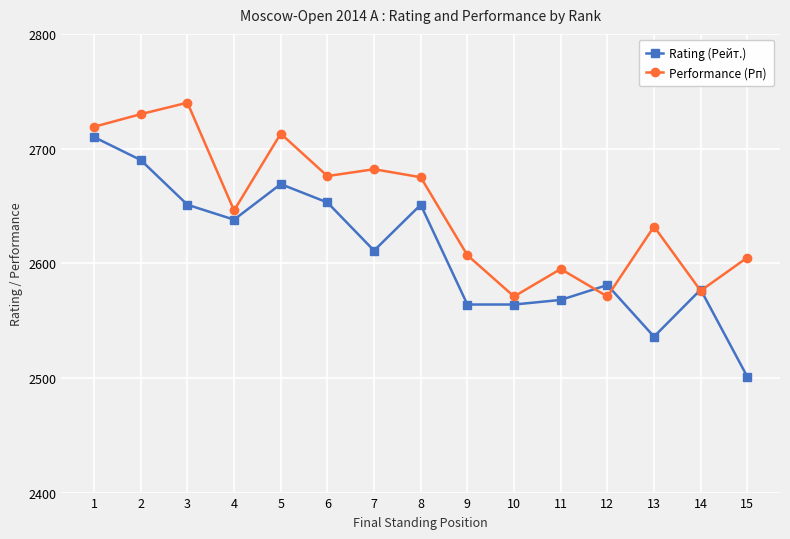

What is the value of the Performance (Рп) point at the 4th from the left?

2646